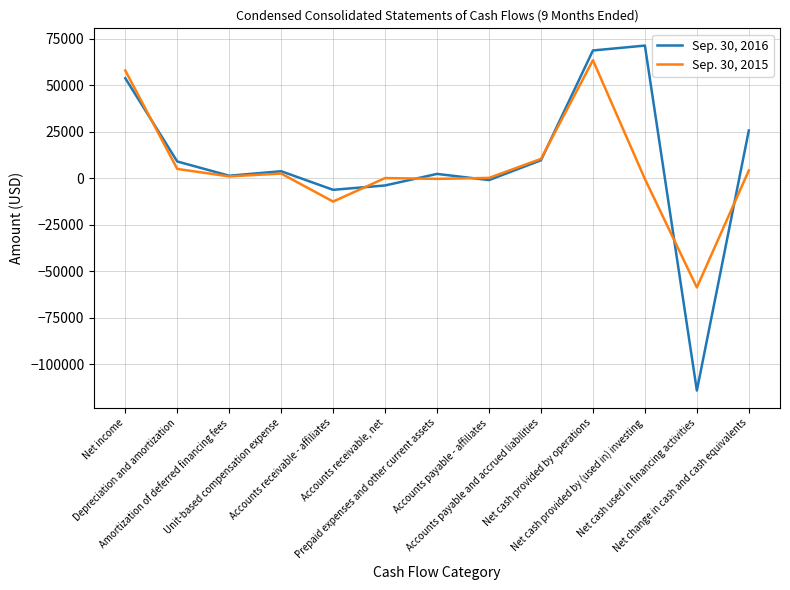

Rank the series by their average value, from highest to lowest.

Sep. 30, 2016, Sep. 30, 2015